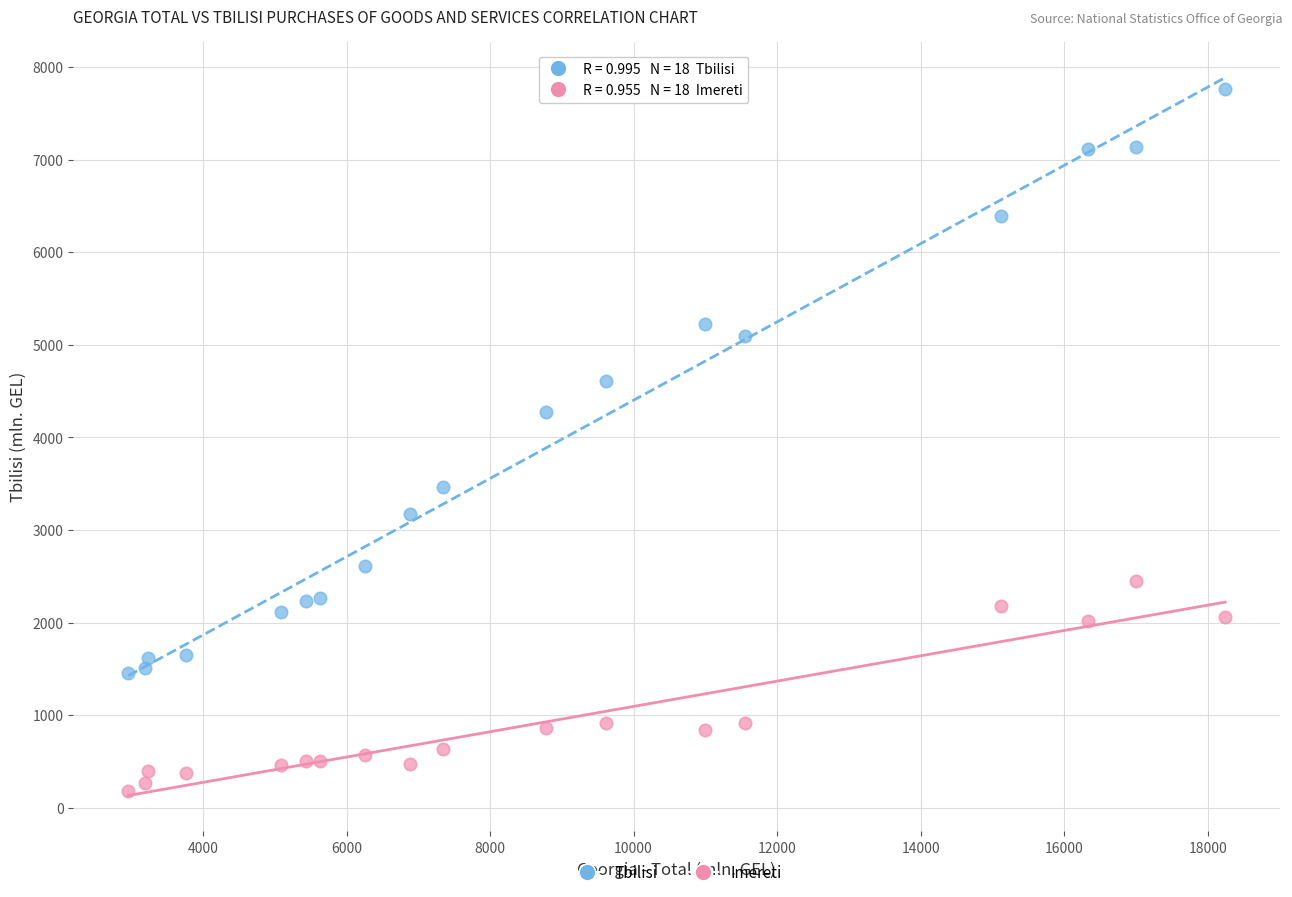

Across all data points, what is the range of Y values (max minus min)?

7575.5